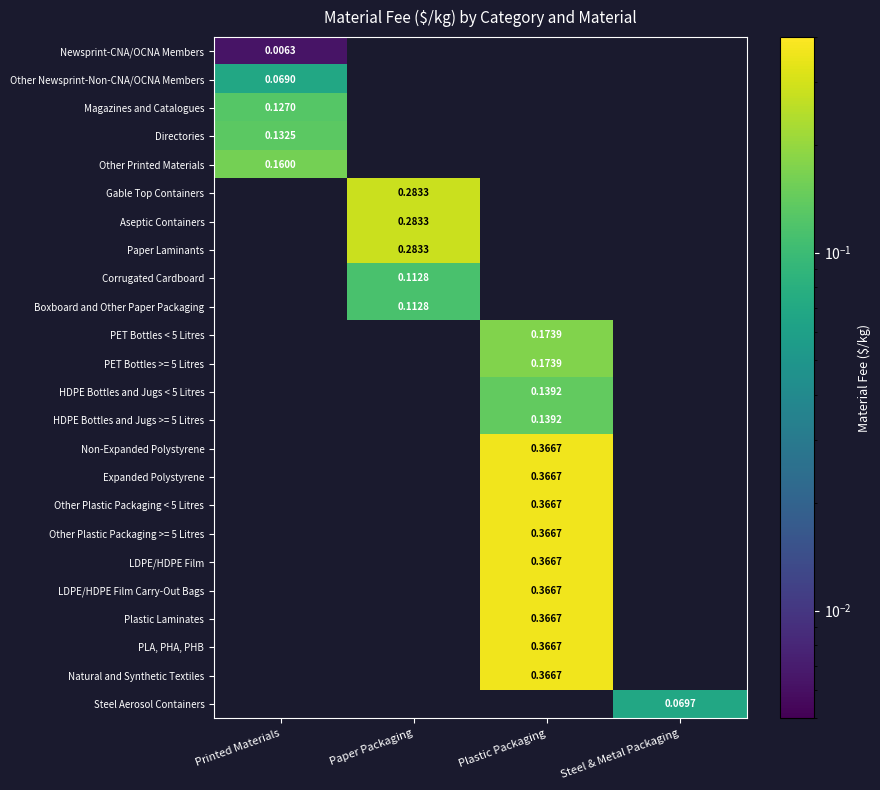

Read the Magazines and Catalogues value at Printed Materials.

0.1